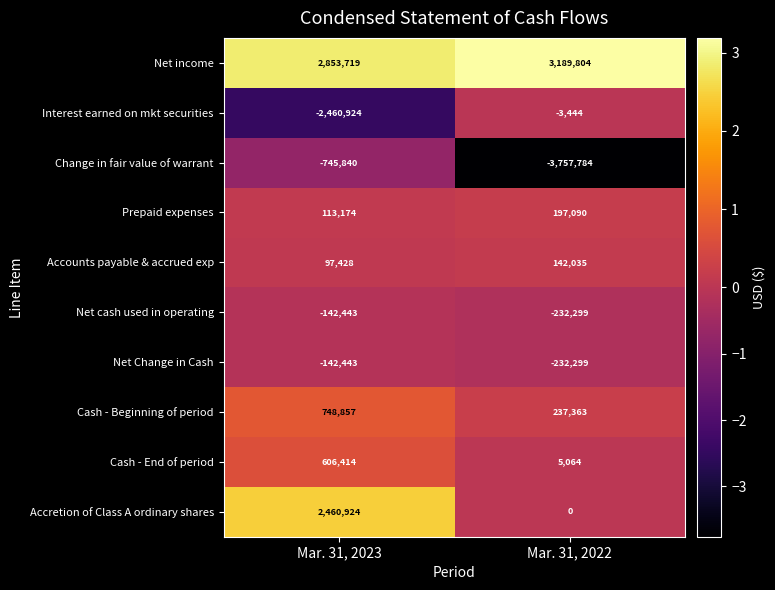

How many categories are shown in the chart?

2